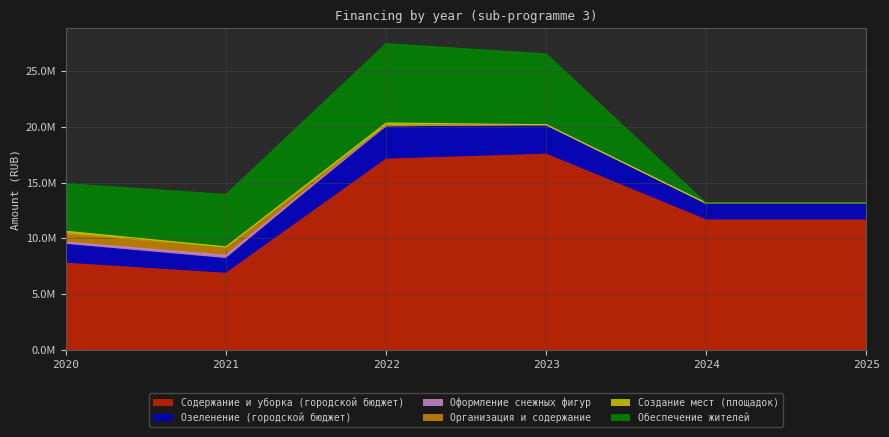

True or false: Озеленение (городской бюджет) and Содержание и уборка (городской бюджет) cross at least once.

False